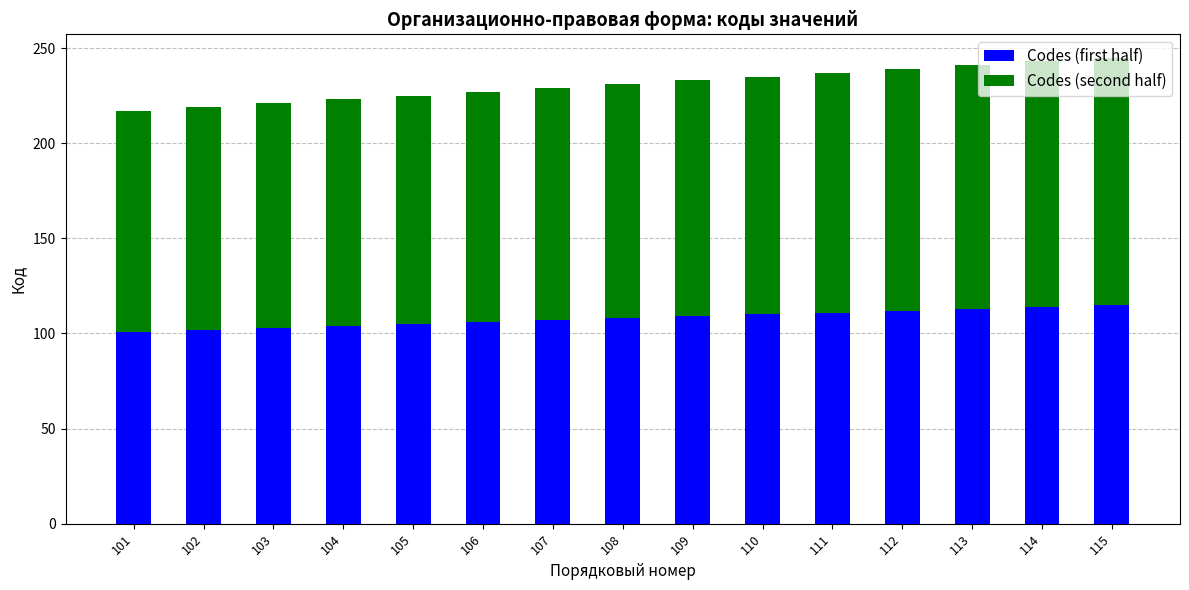

What is the sum of all Codes (first half) values?

1620